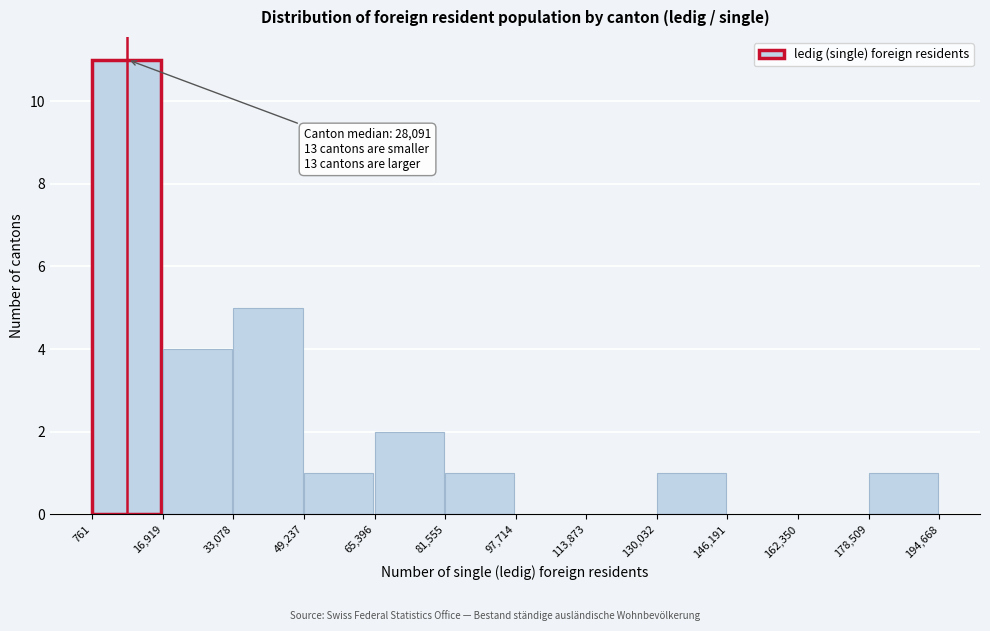

Over which range of the x-axis is the bar tallest?

761 to 16,919